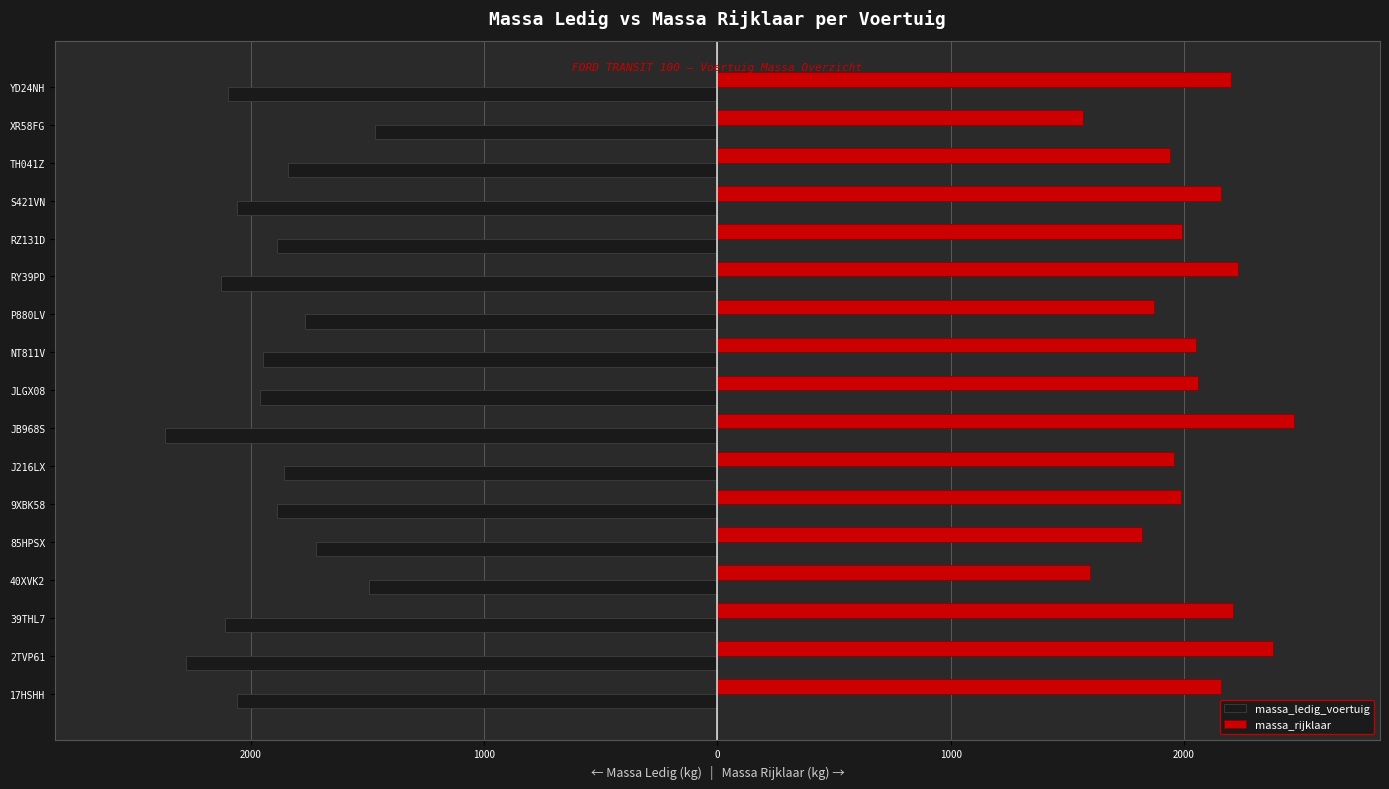

Rank the series by their maximum value, from highest to lowest.

massa_rijklaar, massa_ledig_voertuig